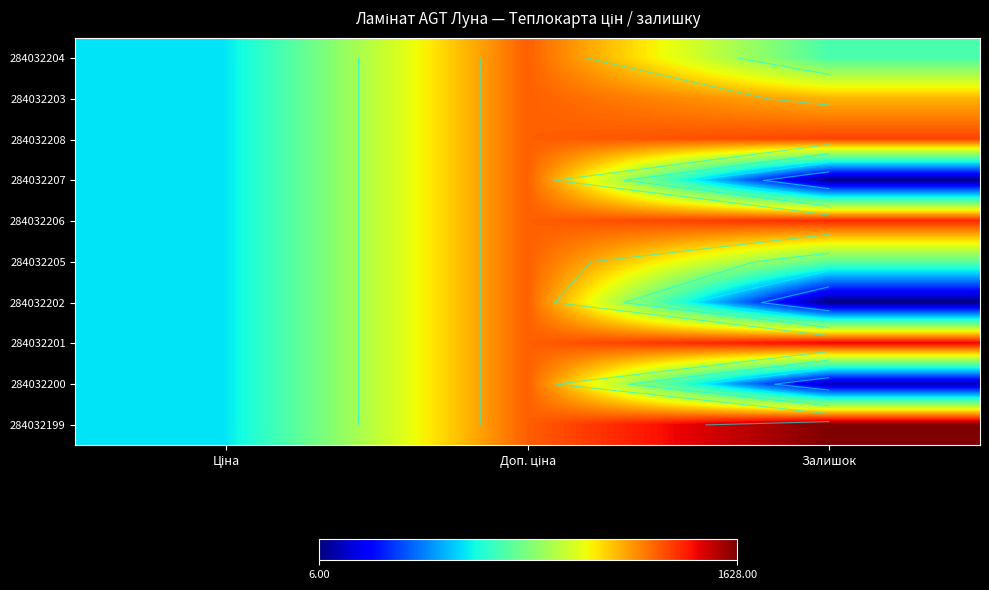

How many categories are shown in the chart?

3